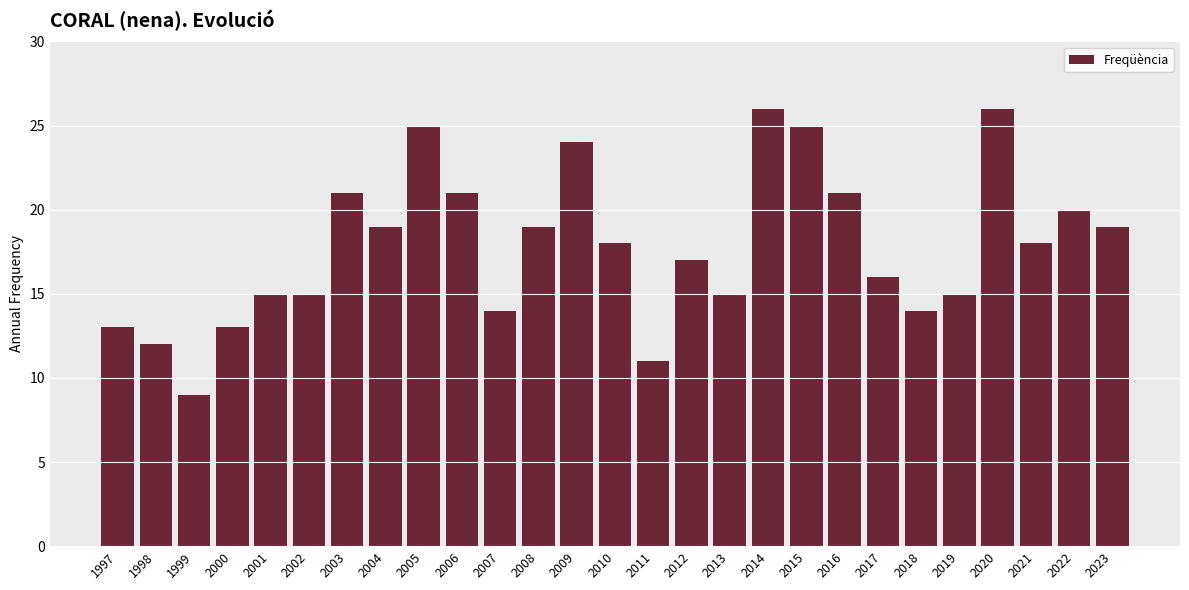

What is the minimum value shown in the chart?

9